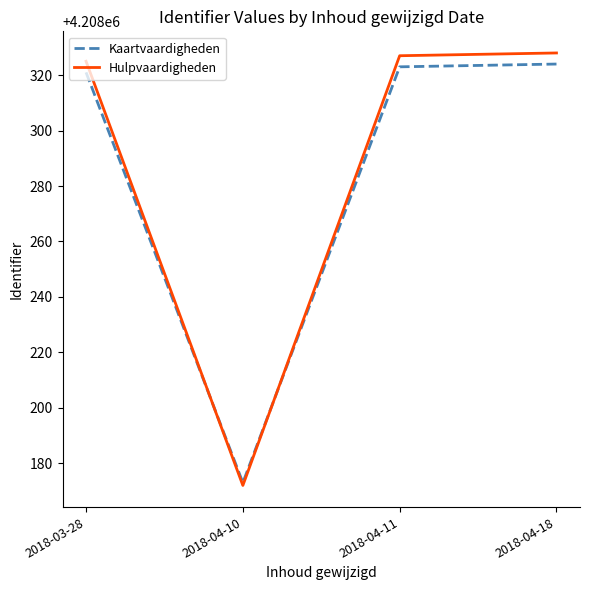

Which series changed the most between 2018-03-28 and 2018-04-10?

Hulpvaardigheden